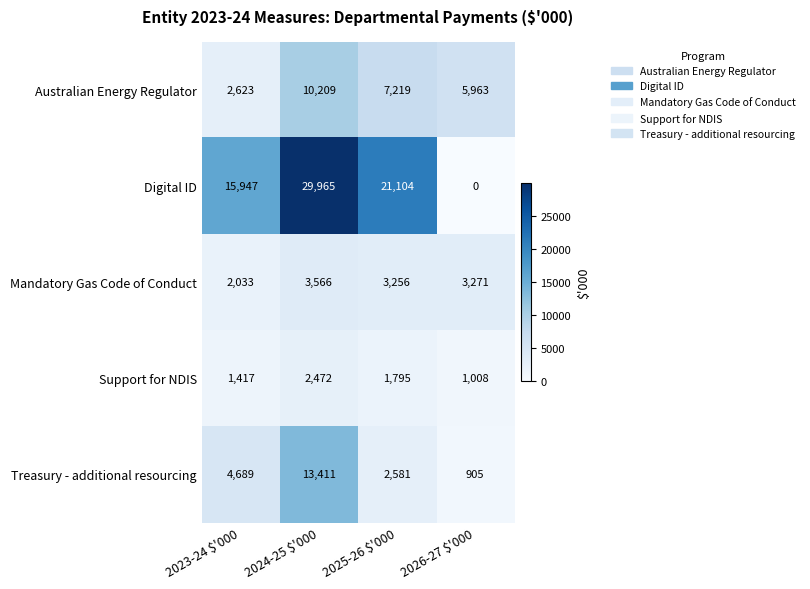

Reading right to left, transcribe all the data shown in this chart.

Australian Energy Regulator: 5963	7219	10209	2623
Digital ID: 0	21104	29965	15947
Mandatory Gas Code of Conduct: 3271	3256	3566	2033
Support for NDIS: 1008	1795	2472	1417
Treasury - additional resourcing: 905	2581	13411	4689